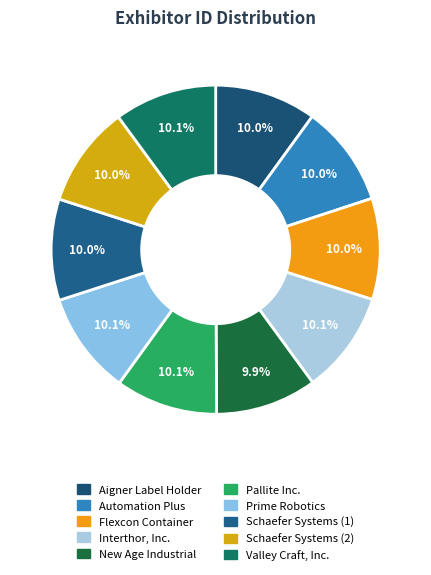

Which category has the biggest portion of the pie?

Valley Craft, Inc.